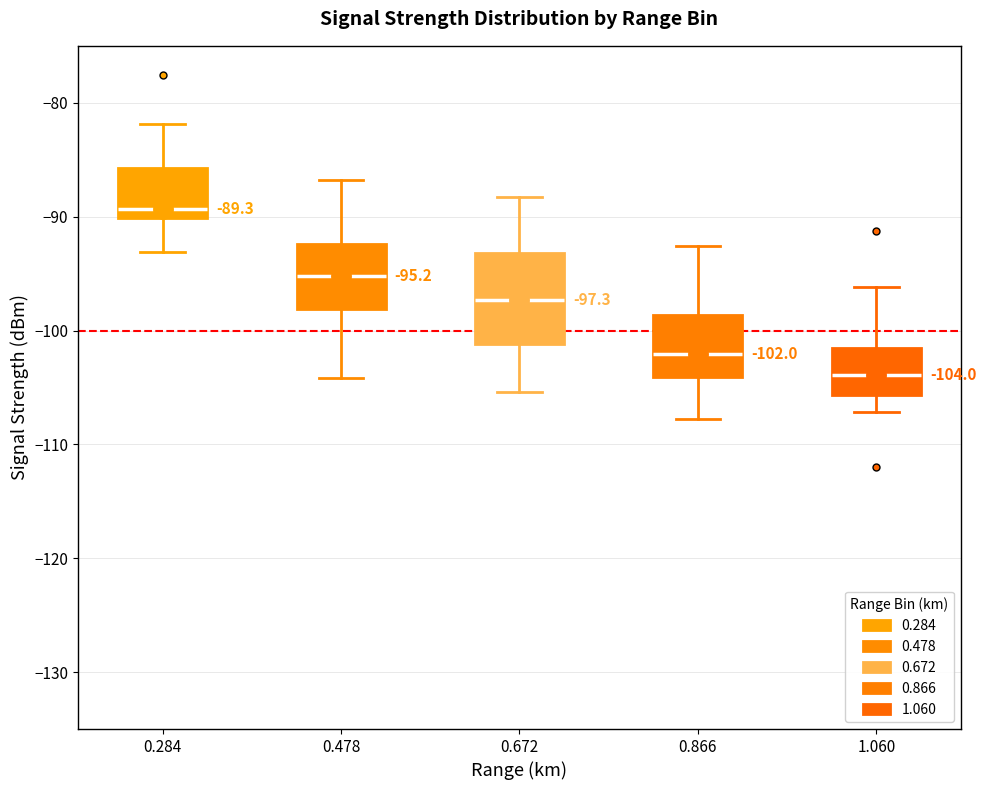

Comparing the boxes themselves (not the whiskers), which one is the tallest?

0.672